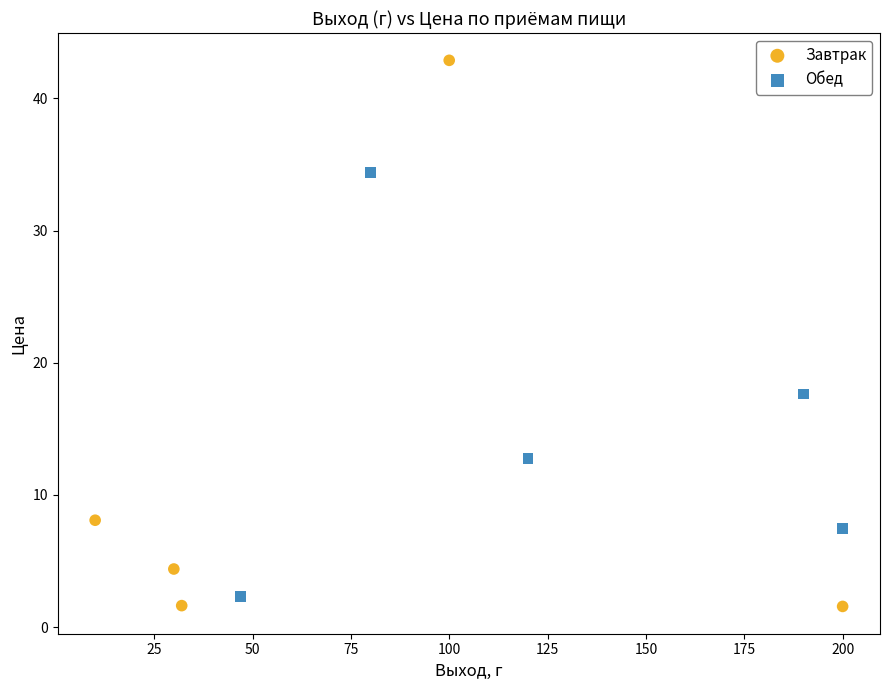

Which series reaches the maximum Y coordinate?

Завтрак